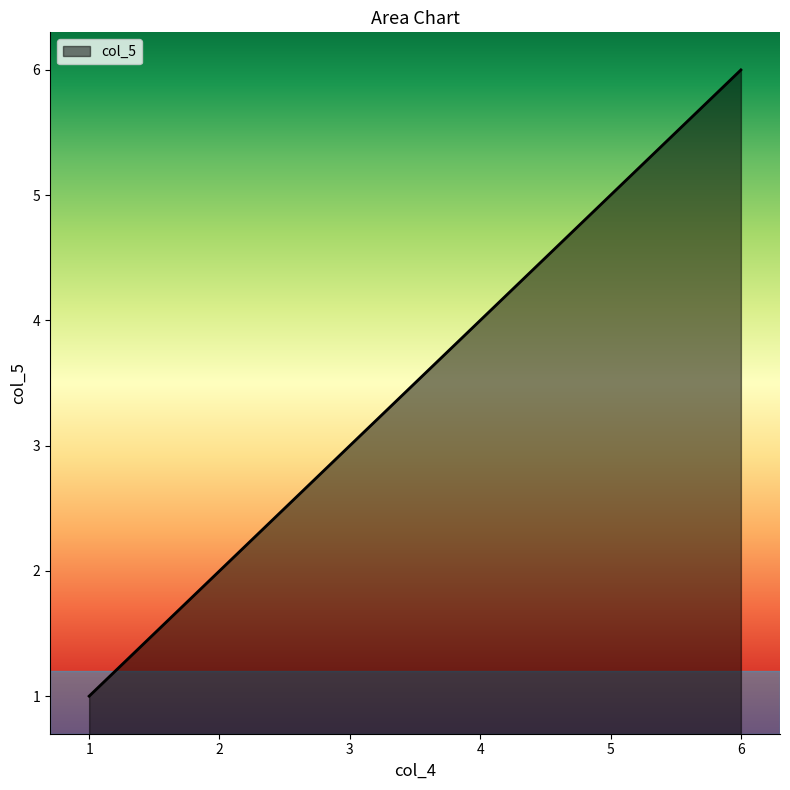

Approximately how many times larger is the value at 4 compared to 6?

0.7